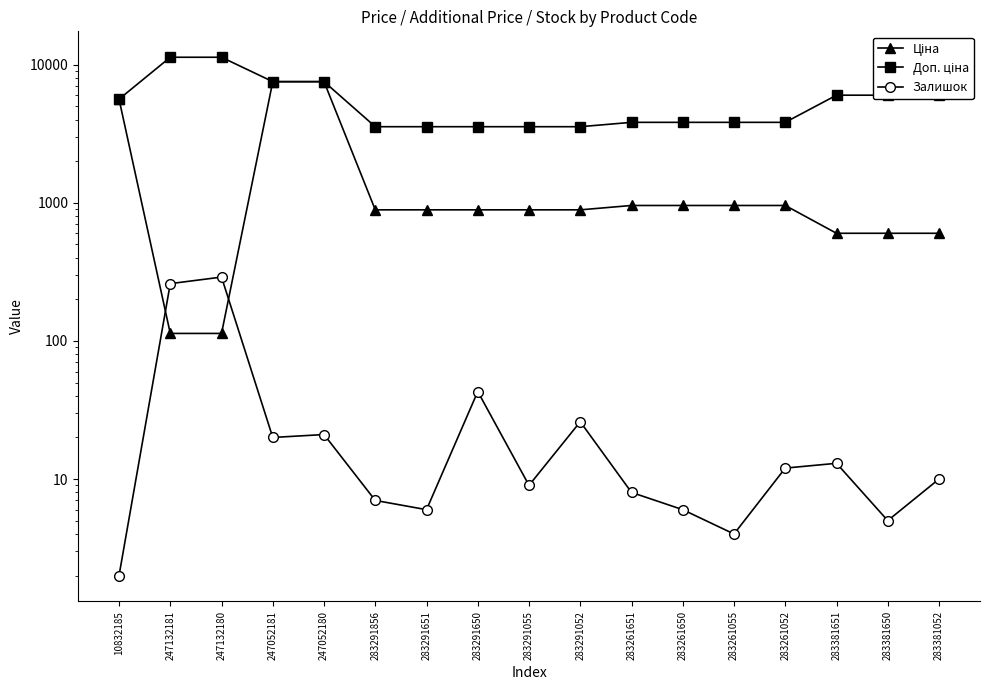

List the labels in order of Доп. ціна value, largest first.

247132181, 247132180, 247052181, 247052180, 283381651, 283381650, 283381052, 10832185, 283261651, 283261650, 283261055, 283261052, 283291856, 283291651, 283291650, 283291055, 283291052